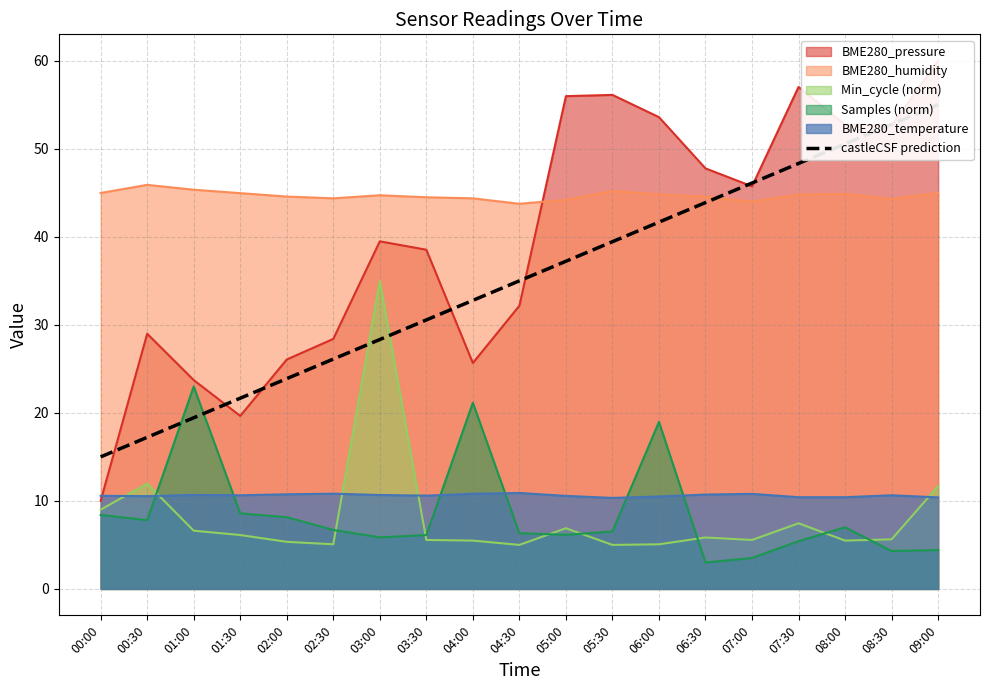

At which label is the value closest to 35?

04:30